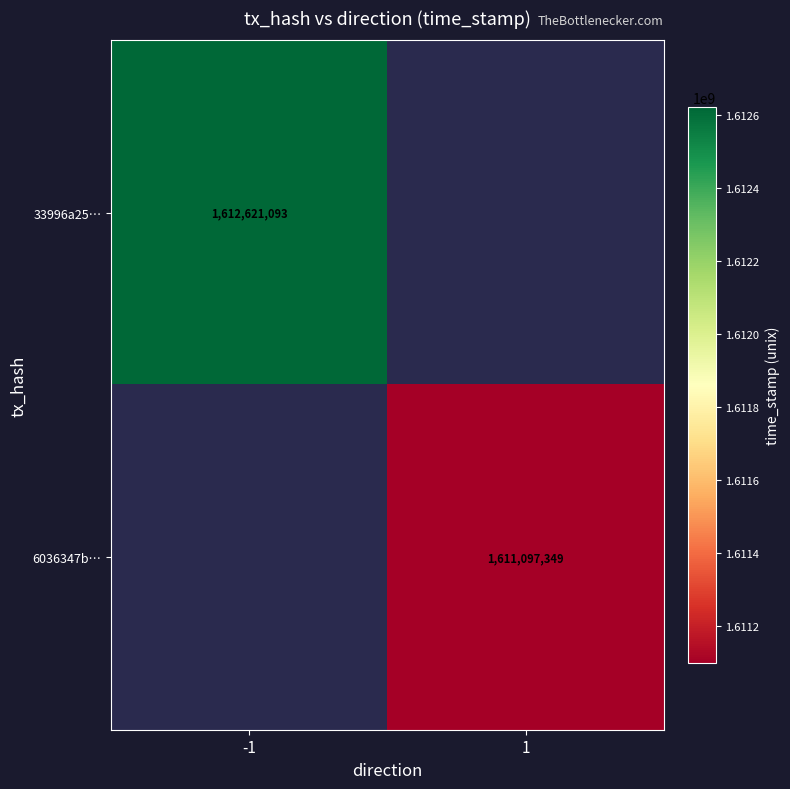

The 33996a25… series shows 1612621093 at -1. True or false?

True